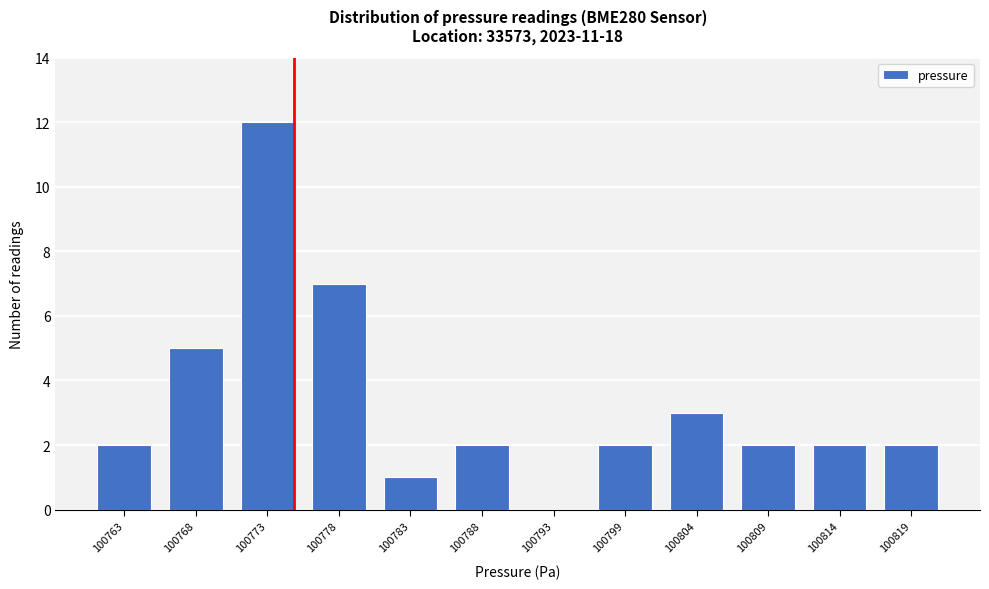

Reading right to left, list all the values displayed in this chart.

100819=2	100814=2	100809=2	100804=3	100799=2	100793=0	100788=2	100783=1	100778=7	100773=12	100768=5	100763=2